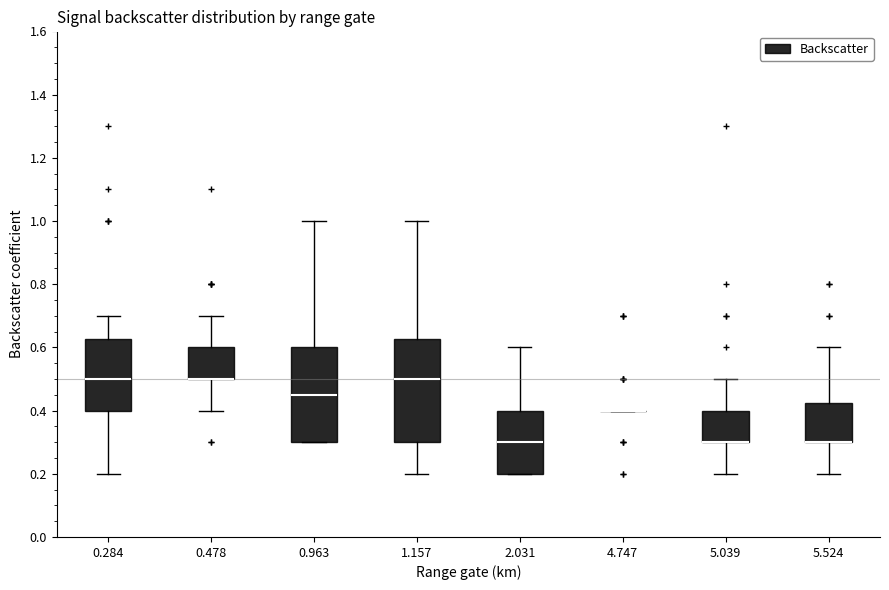

Which box is the tallest, from its lower edge to its upper edge?

1.157